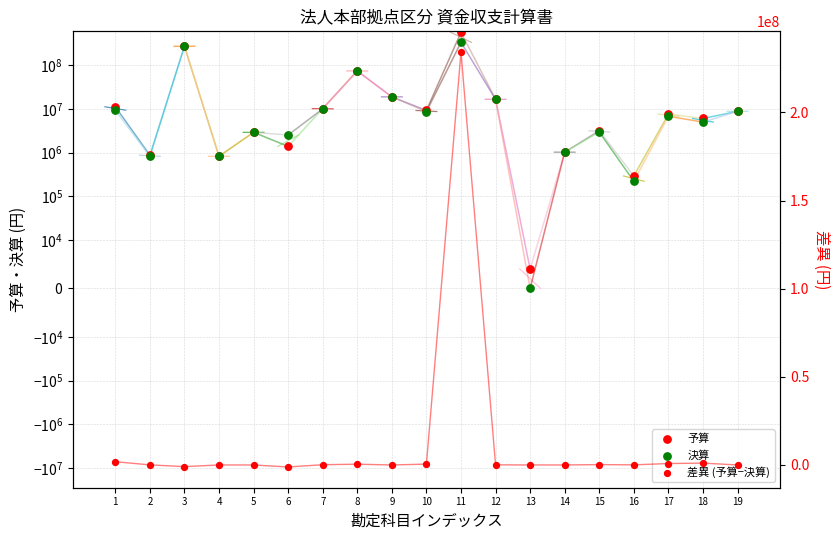

Is the value of 予算 at 7 greater than the value of 差異 (予算−決算) at 12?

Yes